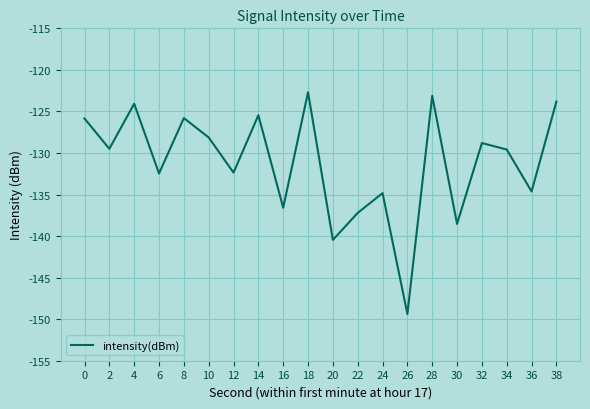

At which category does the data reach its first local valley?

2